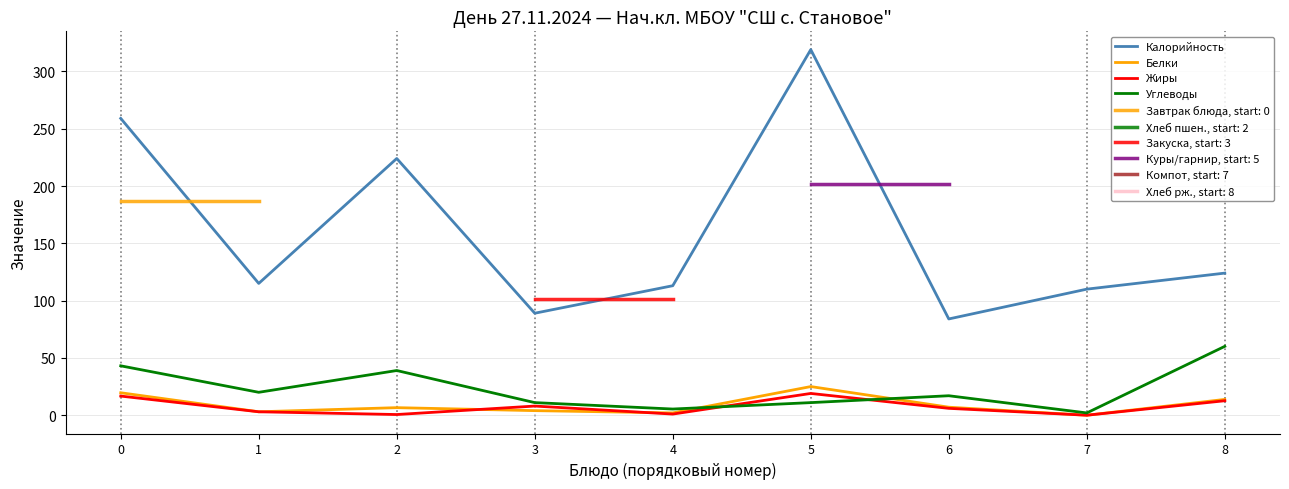

In Калорийность, how many points are higher than both neighbors (excluding endpoints)?

2